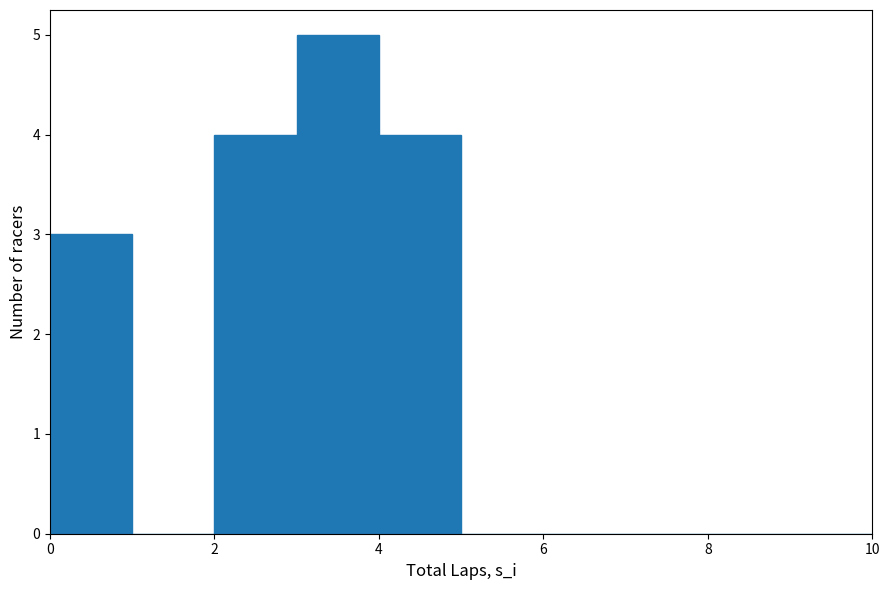

How tall is the bar that spans 3 to 4 on the x-axis? The values are not printed on the chart, so give them approximately, as read against the axis.

5